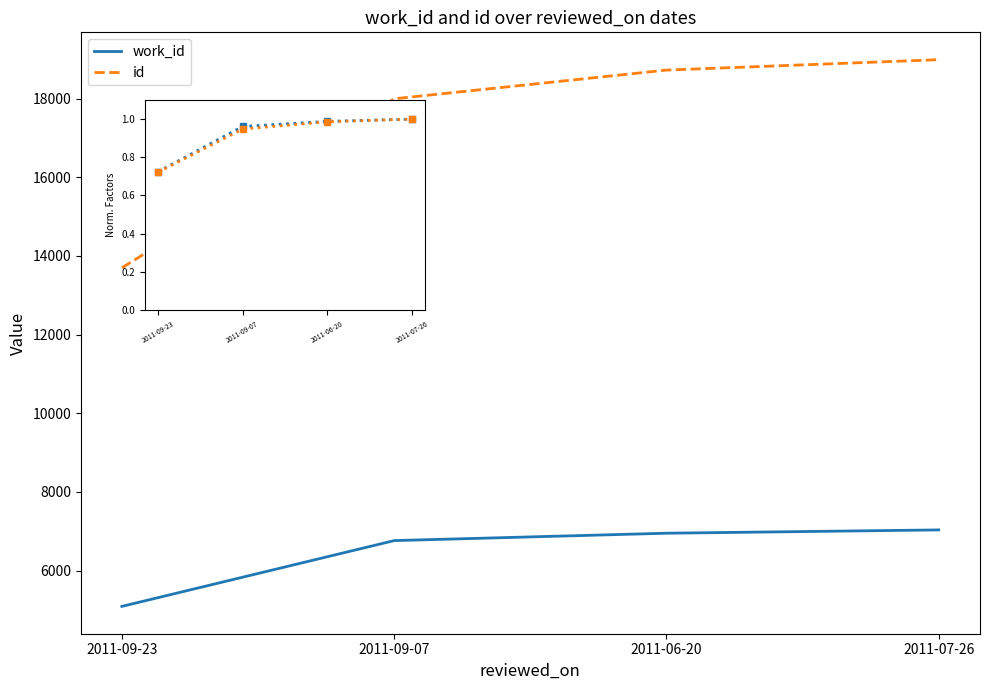

What is the sum of all id (norm) values?

3.7